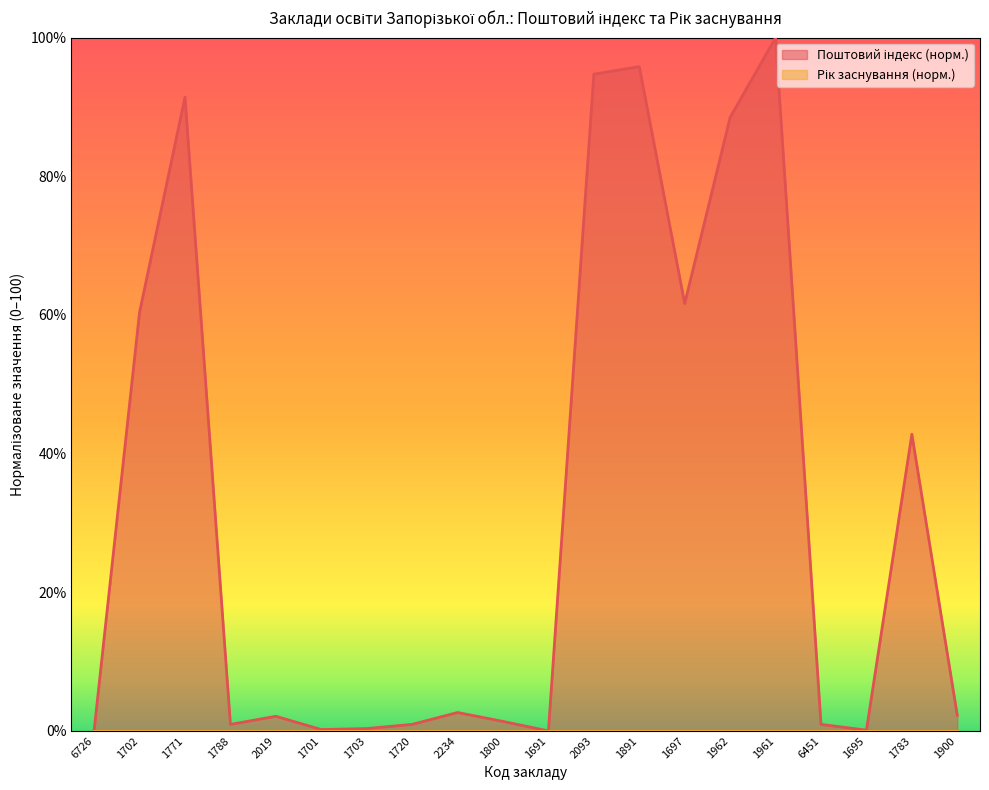

What is the difference between the values at 6451 and 1697?

60.7